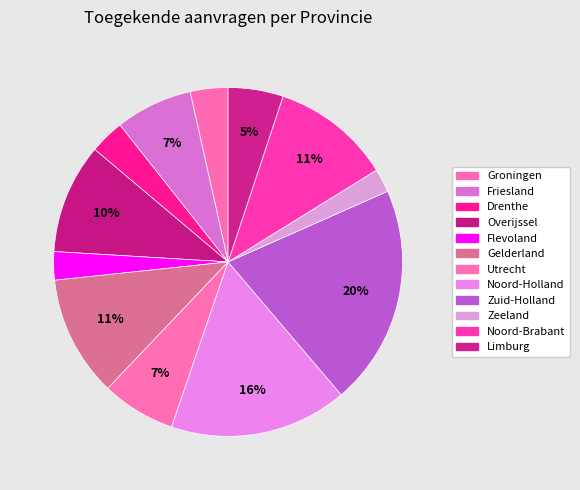

Count the number of slices in the pie.

12